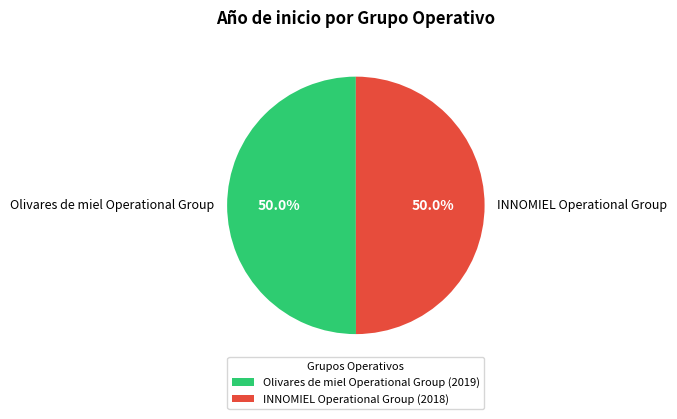

True or false: Olivares de miel Operational Group accounts for 50% of the total.

True